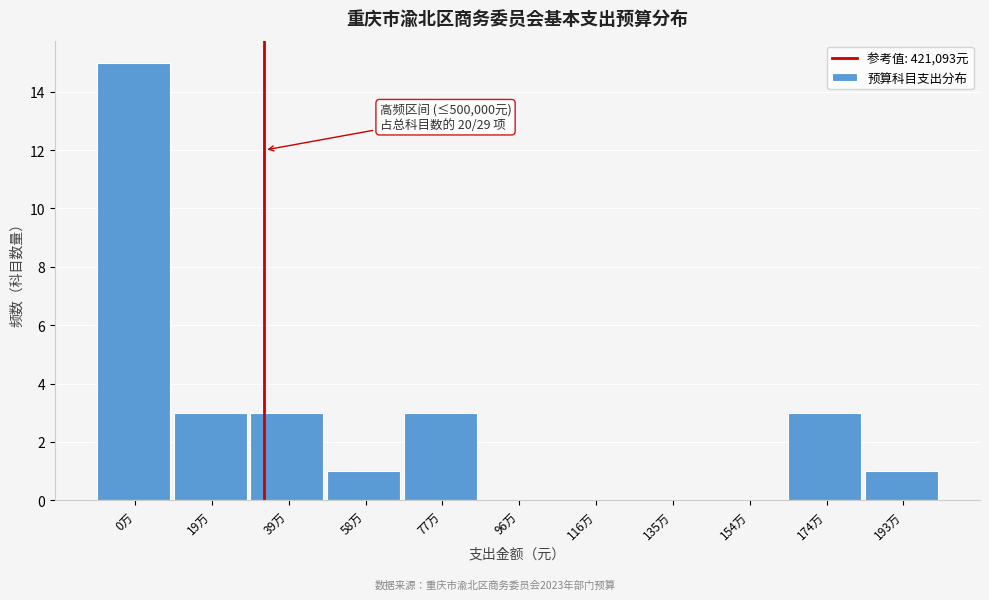

Reading left to right, extract all data points from this chart.

0万=15	19万=3	39万=3	58万=1	77万=3	96万=0	116万=0	135万=0	154万=0	174万=3	193万=1